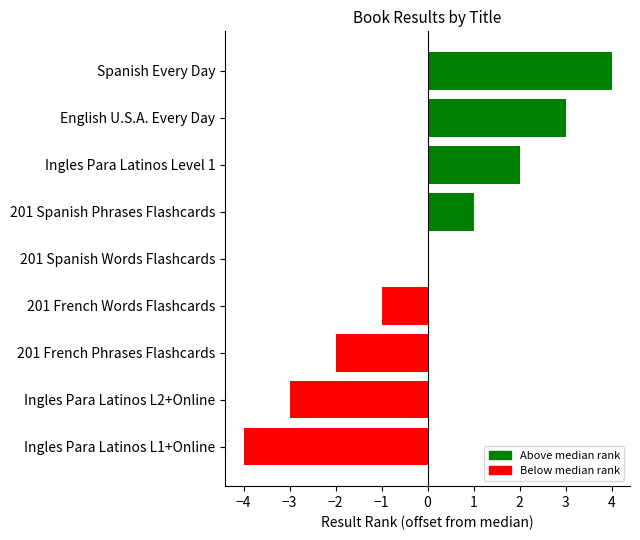

Does the chart contain stacked bars?

No